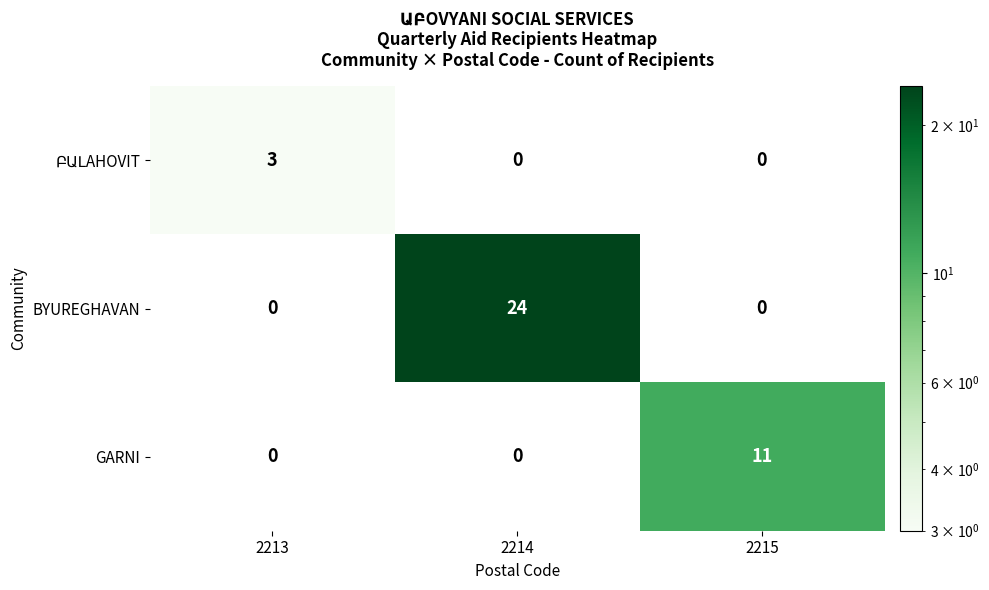

The value of GARNI at 2214 is -7. True or false?

False